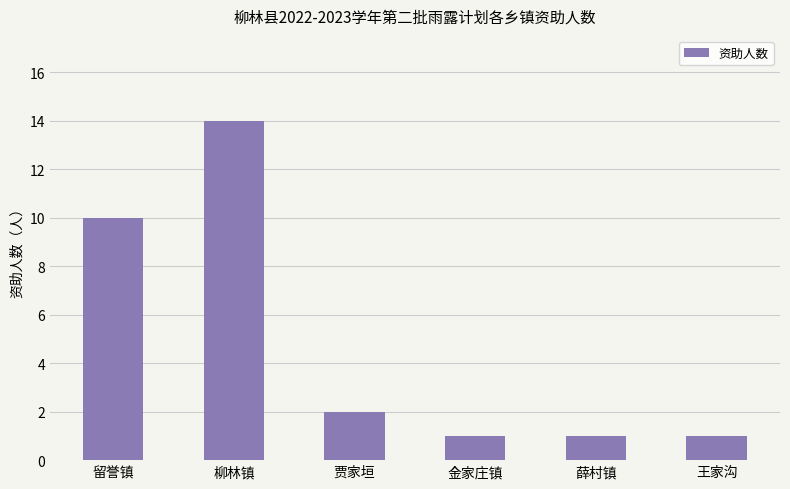

At which category does the chart reach its peak across all series?

柳林镇